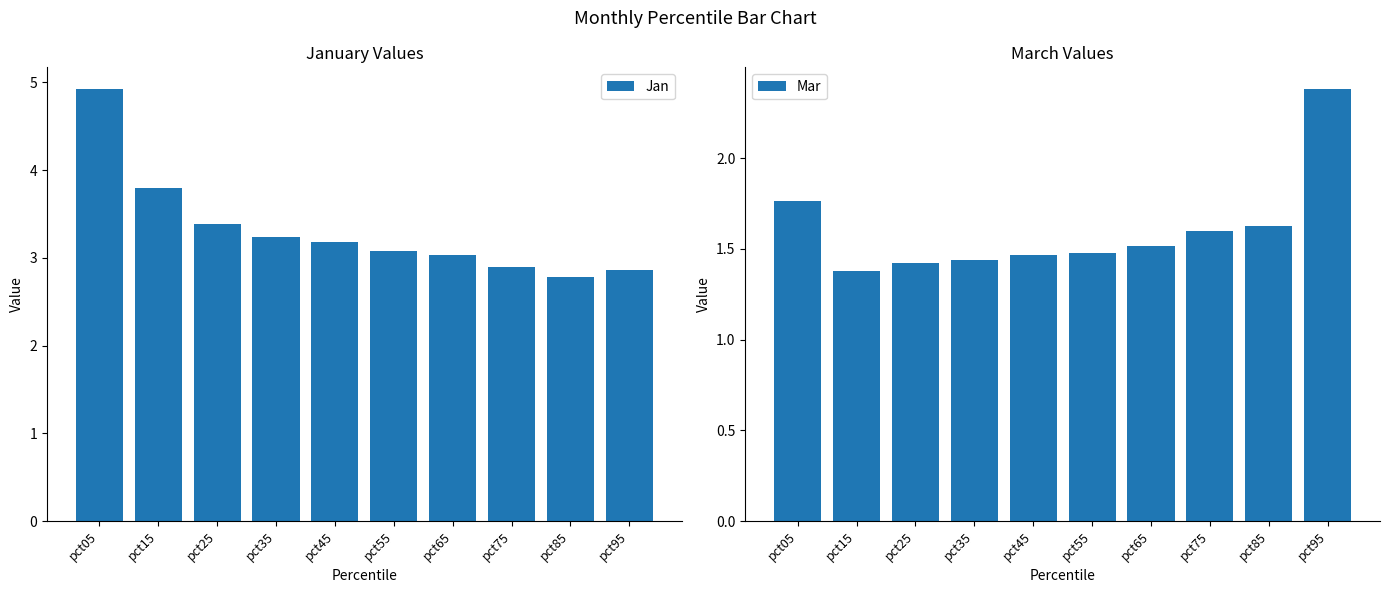

Rank the series by their average value, from highest to lowest.

Jan, Mar